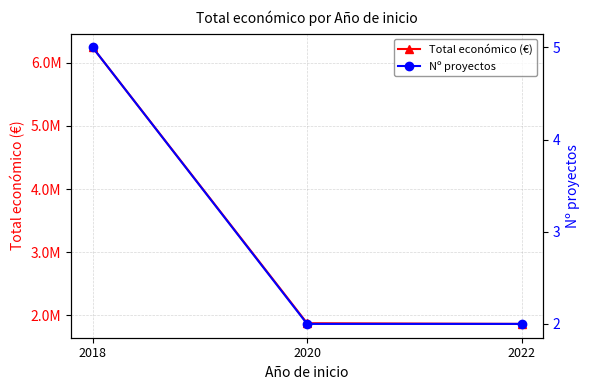

What is the minimum value for Total económico (€)?

1866432